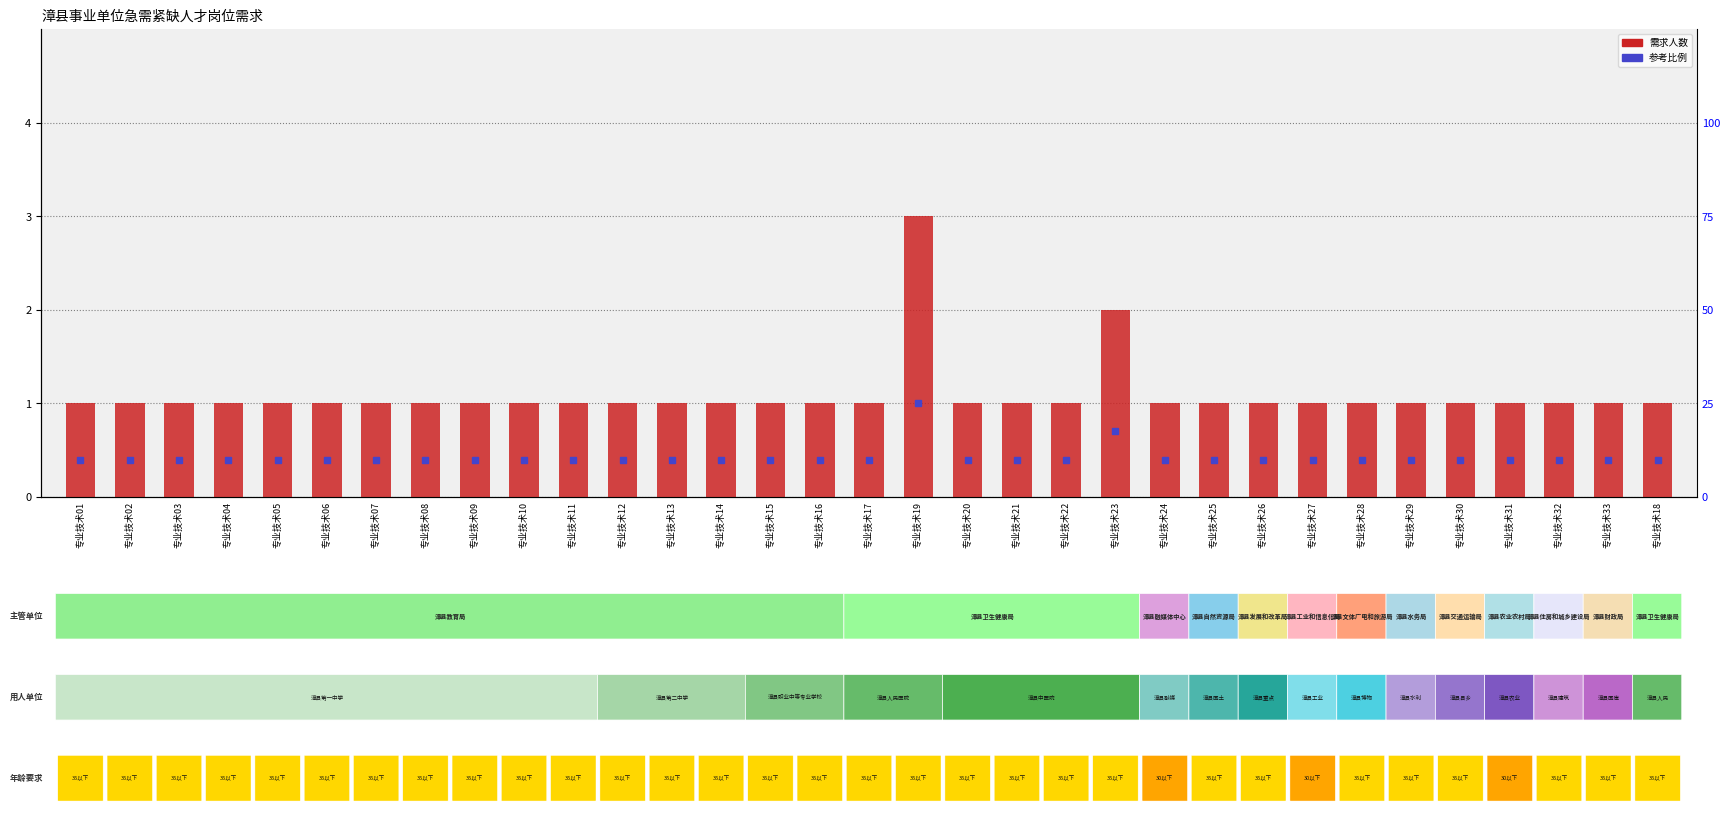

Which category has the lowest value across all series?

专业技术01